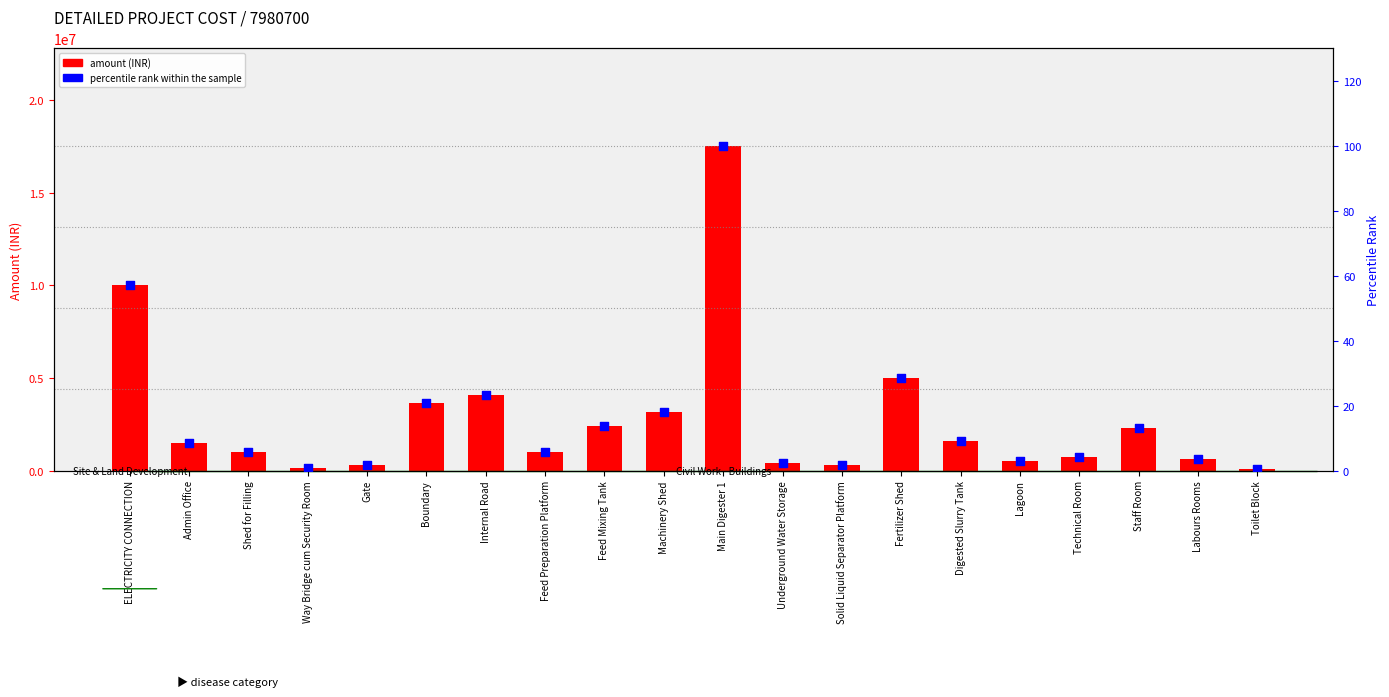

Which series has the largest total across all categories?

amount (INR)